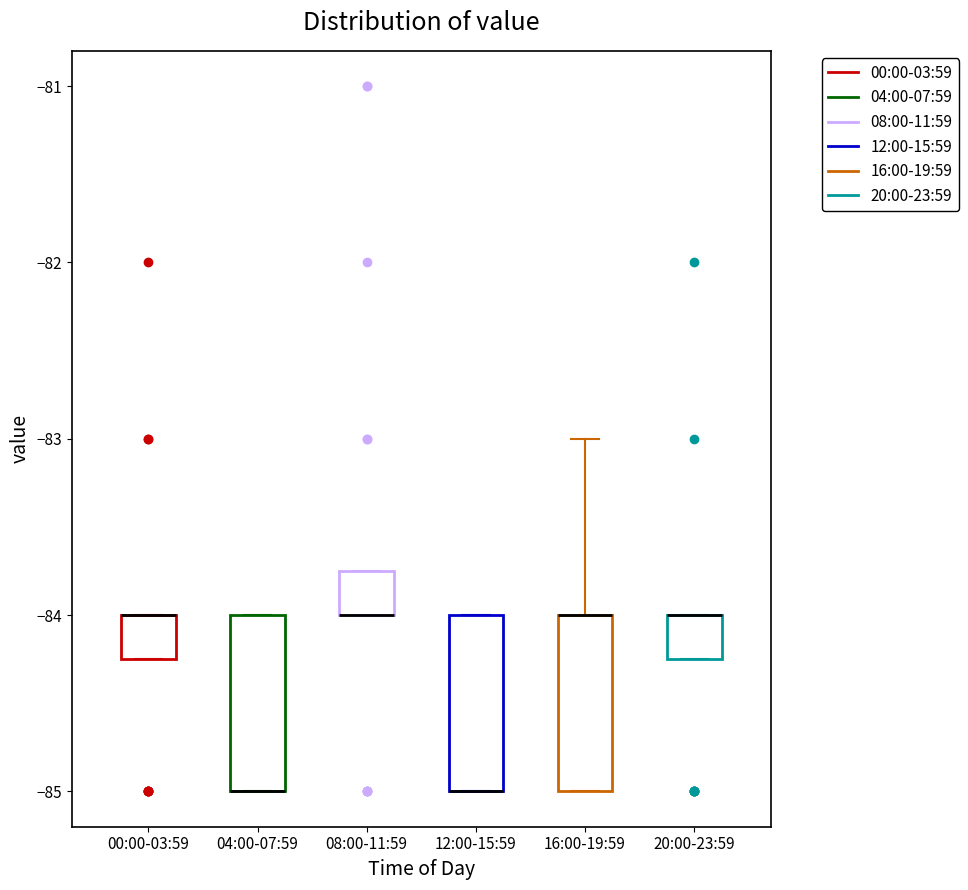

Reading left to right, read every box against the y-axis: the position of its median line, the range the box covers, and the ends of its whiskers. The values are not printed on the chart, so give them approximately, as read against the axis.

00:00-03:59: median -84.0 (drawn on the box's upper edge), box -84.2 to -84.0, whiskers -84.2 to -84.0
04:00-07:59: median -85.0 (drawn on the box's lower edge), box -85.0 to -84.0, whiskers -85.0 to -84.0
08:00-11:59: median -84.0 (drawn on the box's lower edge), box -84.0 to -83.7, whiskers -84.0 to -83.7
12:00-15:59: median -85.0 (drawn on the box's lower edge), box -85.0 to -84.0, whiskers -85.0 to -84.0
16:00-19:59: median -84.0 (drawn on the box's upper edge), box -85.0 to -84.0, whiskers -85.0 to -83.0
20:00-23:59: median -84.0 (drawn on the box's upper edge), box -84.2 to -84.0, whiskers -84.2 to -84.0